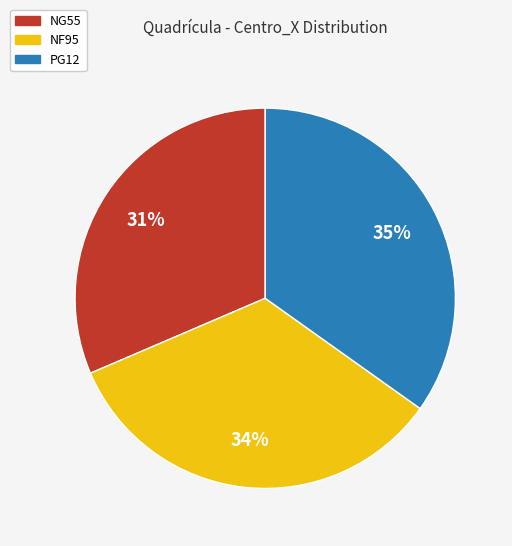

What is the largest slice in the pie chart?

PG12